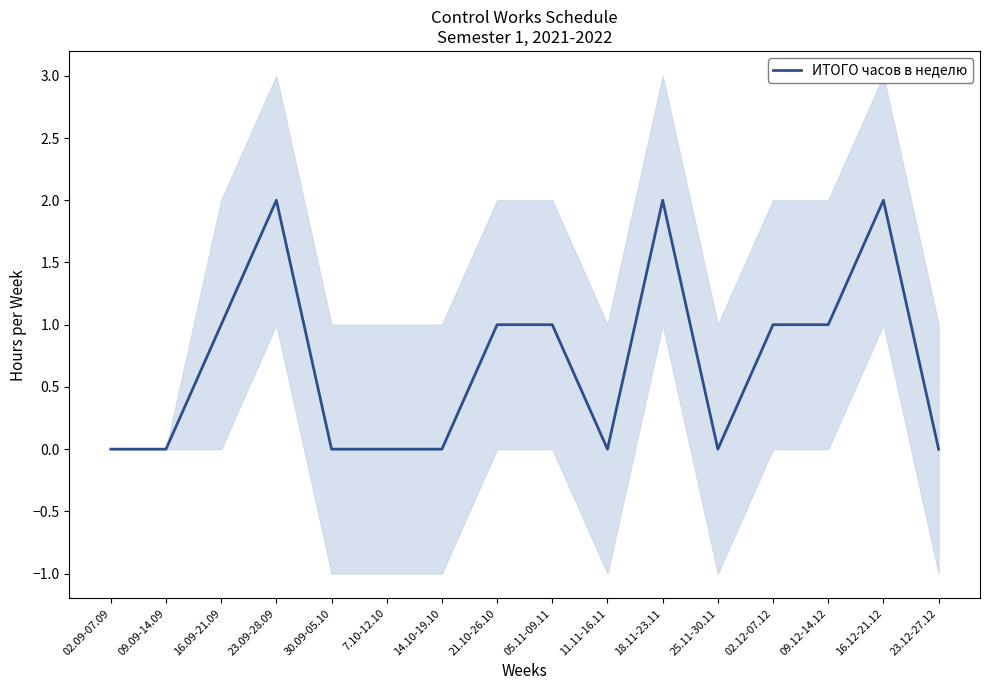

List the labels in order of value, smallest first.

02.09-07.09, 09.09-14.09, 30.09-05.10, 7.10-12.10, 14.10-19.10, 11.11-16.11, 25.11-30.11, 23.12-27.12, 16.09-21.09, 21.10-26.10, 05.11-09.11, 02.12-07.12, 09.12-14.12, 23.09-28.09, 18.11-23.11, 16.12-21.12